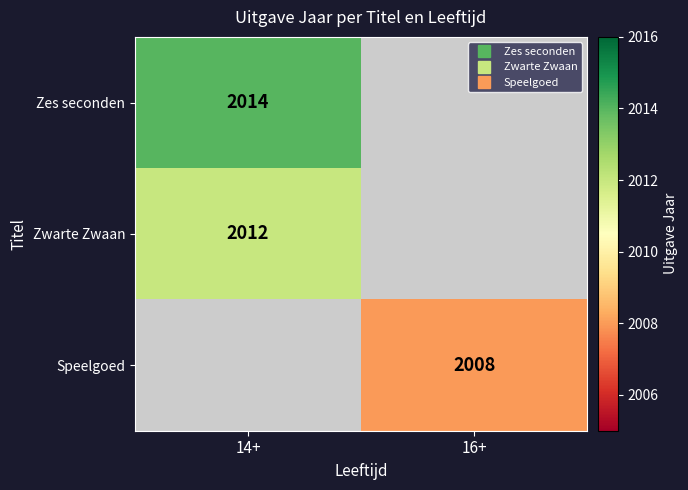

How many data points in Zes seconden are less than 2014?

1